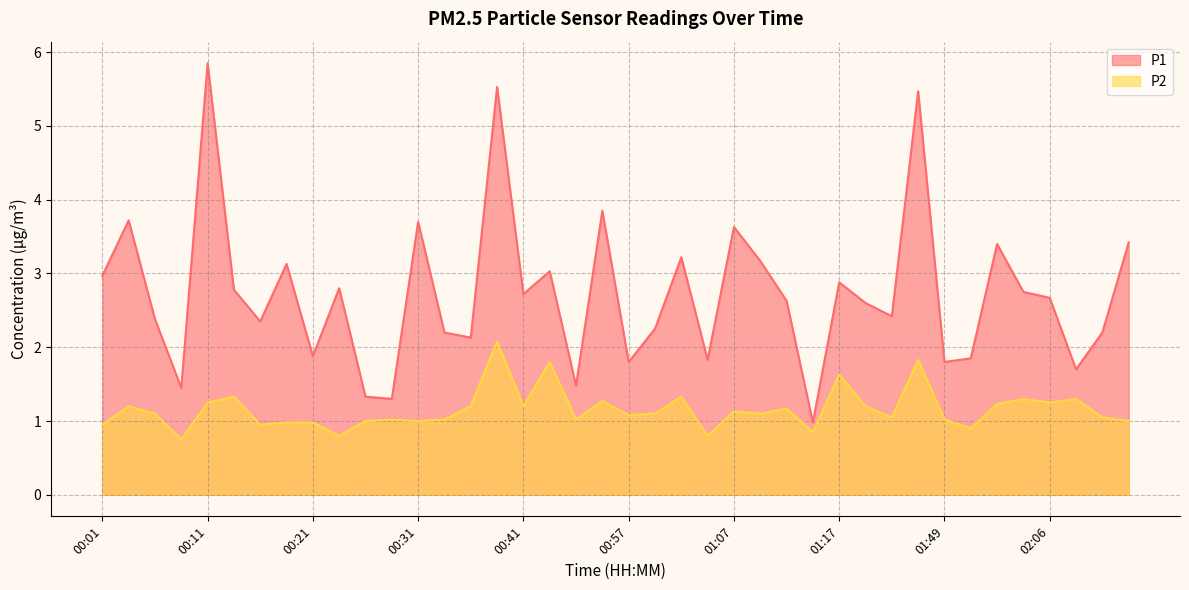

Which category has the highest value in the P1 series?

00:11